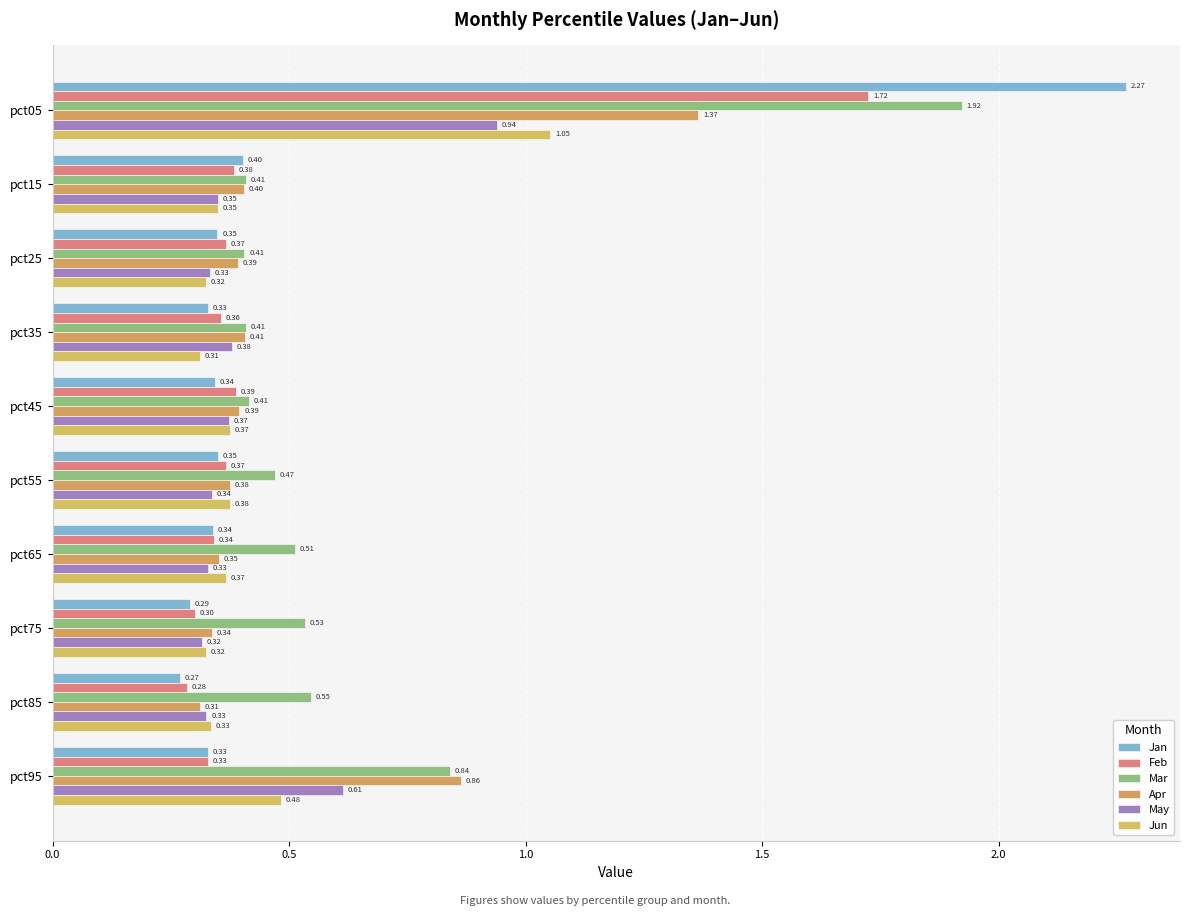

Which series has the largest range (max minus min)?

Jan